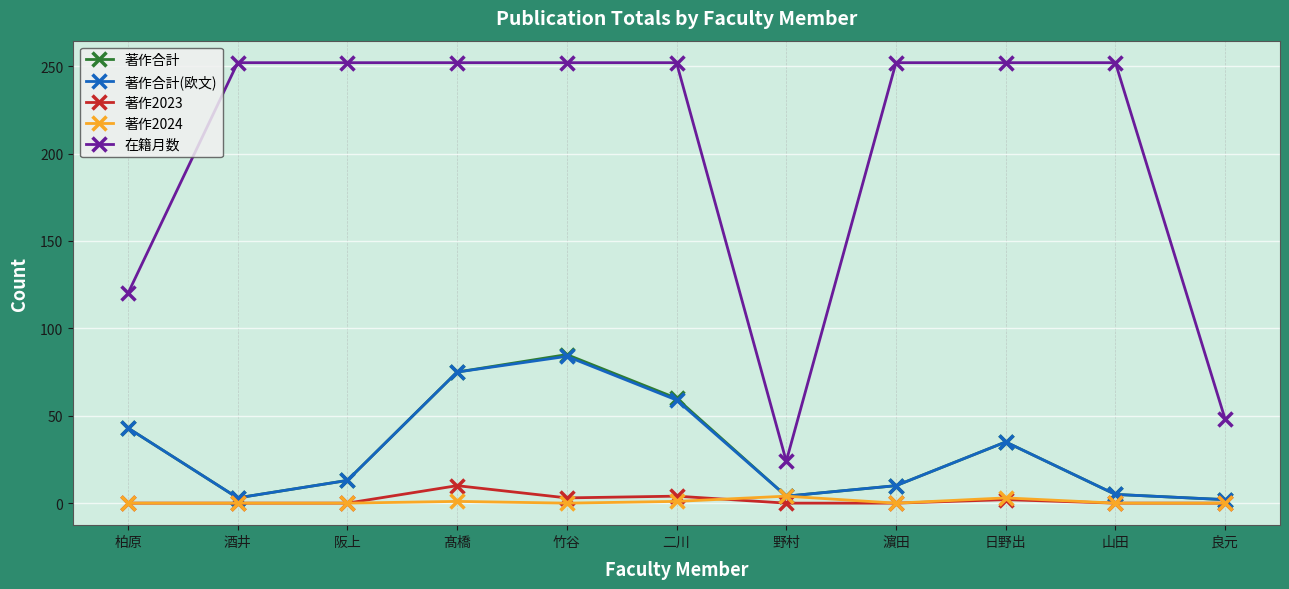

Where is 在籍月数 nearest to the value 138?

柏原